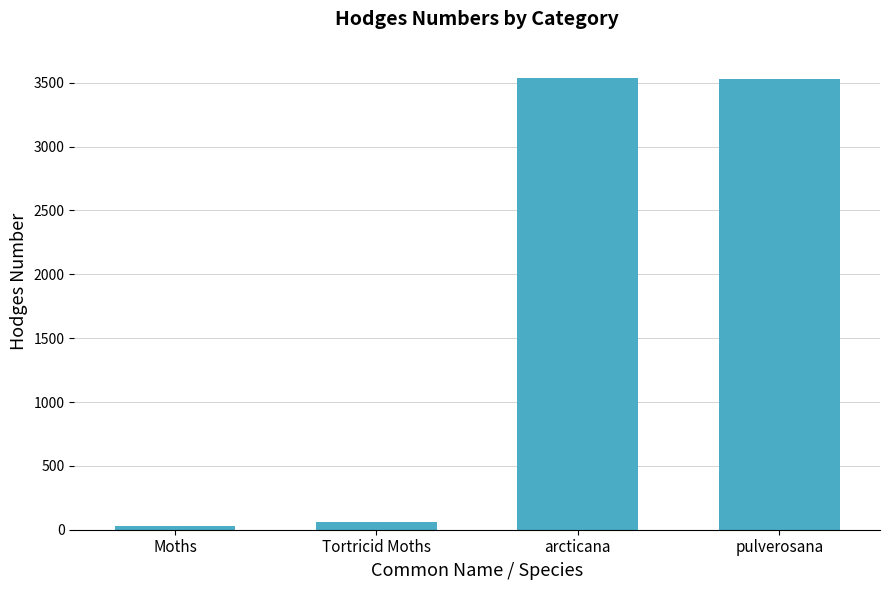

What is the average value?

1789.0